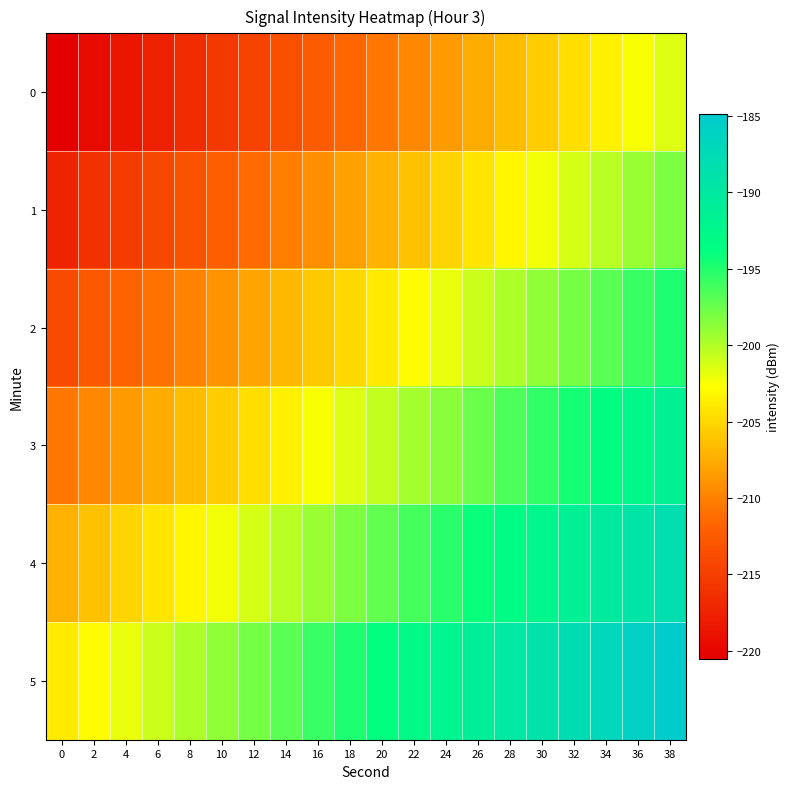

Reading right to left, transcribe all the data shown in this chart.

0: 38=-201.5	36=-202.5	34=-203.5	32=-204.5	30=-205.5	28=-206.5	26=-207.5	24=-208.5	22=-209.5	20=-210.5	18=-211.5	16=-212.5	14=-213.5	12=-214.5	10=-215.5	8=-216.5	6=-217.5	4=-218.5	2=-219.5	0=-220.5
1: 38=-198.2	36=-199.2	34=-200.2	32=-201.2	30=-202.2	28=-203.2	26=-204.2	24=-205.2	22=-206.2	20=-207.2	18=-208.2	16=-209.2	14=-210.2	12=-211.2	10=-212.2	8=-213.2	6=-214.2	4=-215.2	2=-216.2	0=-217.2
2: 38=-194.9	36=-195.9	34=-196.9	32=-197.9	30=-198.9	28=-199.9	26=-200.9	24=-201.9	22=-202.9	20=-203.9	18=-204.9	16=-205.9	14=-206.9	12=-207.9	10=-208.9	8=-209.9	6=-210.9	4=-211.9	2=-212.9	0=-213.9
3: 38=-191.5	36=-192.5	34=-193.5	32=-194.5	30=-195.5	28=-196.5	26=-197.5	24=-198.5	22=-199.5	20=-200.5	18=-201.5	16=-202.5	14=-203.5	12=-204.5	10=-205.5	8=-206.5	6=-207.5	4=-208.5	2=-209.5	0=-210.5
4: 38=-188.2	36=-189.2	34=-190.2	32=-191.2	30=-192.2	28=-193.2	26=-194.2	24=-195.2	22=-196.2	20=-197.2	18=-198.2	16=-199.2	14=-200.2	12=-201.2	10=-202.2	8=-203.2	6=-204.2	4=-205.2	2=-206.2	0=-207.2
5: 38=-184.9	36=-185.9	34=-186.9	32=-187.9	30=-188.9	28=-189.9	26=-190.9	24=-191.9	22=-192.9	20=-193.9	18=-194.9	16=-195.9	14=-196.9	12=-197.9	10=-198.9	8=-199.9	6=-200.9	4=-201.9	2=-202.9	0=-203.9